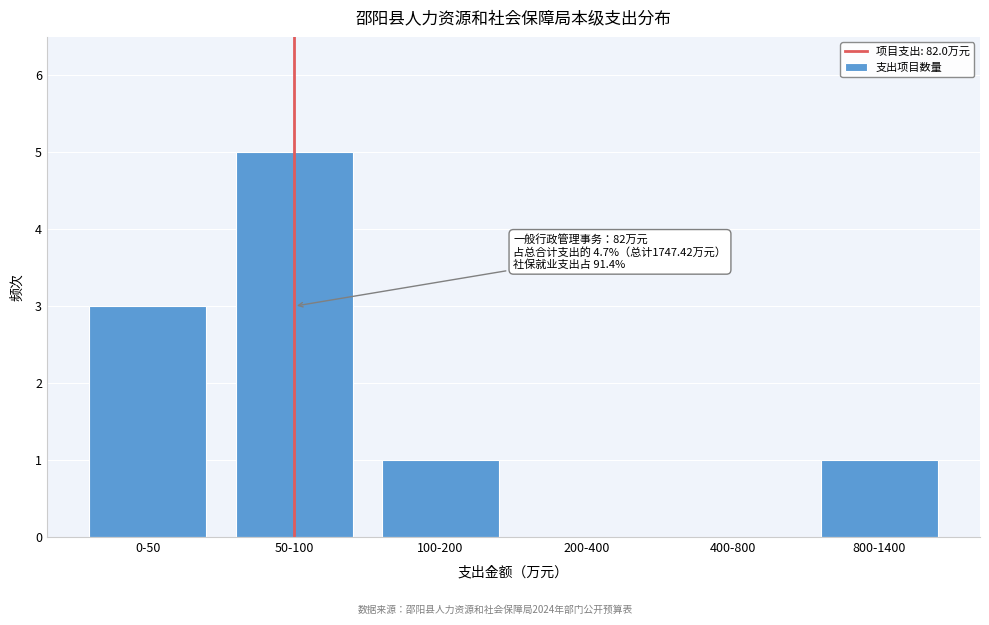

Reading left to right, list all the values displayed in this chart.

0-50=3	50-100=5	100-200=1	200-400=0	400-800=0	800-1400=1